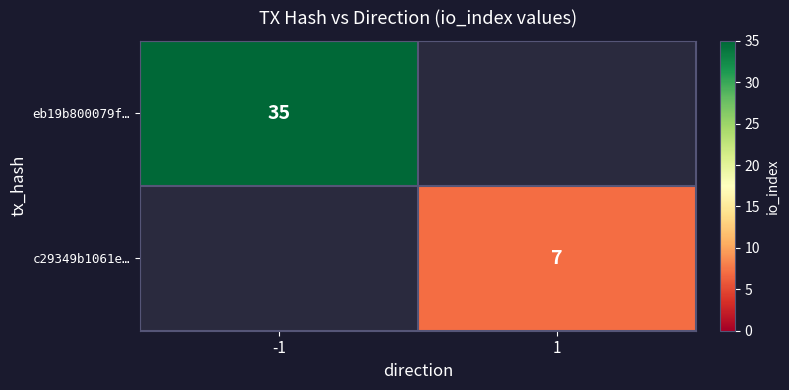

True or false: eb19b800079f… has a value of 8 at -1.

False